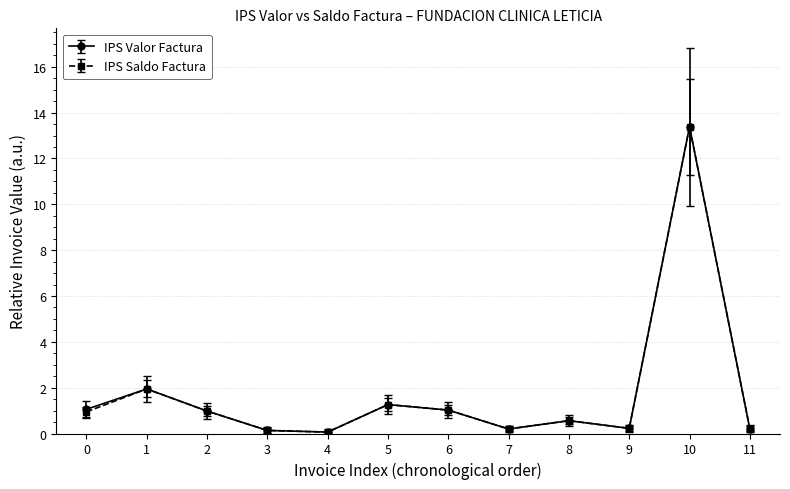

What is the maximum value shown in the chart?

13.4